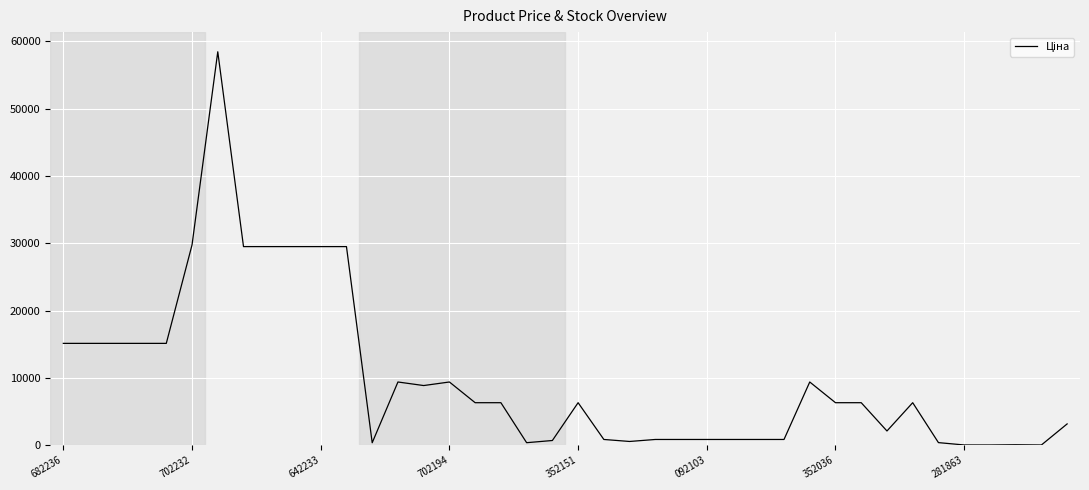

What is the greatest value displayed?

58426.5